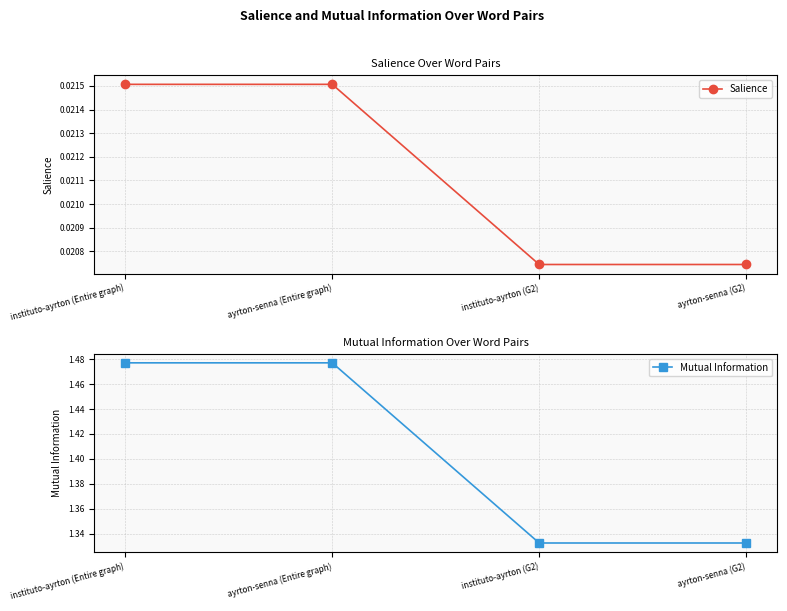

Which series has the largest total across all categories?

Mutual Information